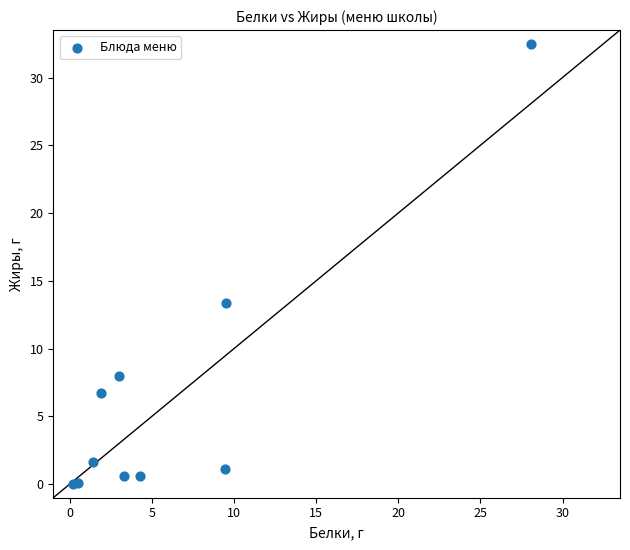

What Y value in the scatter plot is closest to 16?

13.4